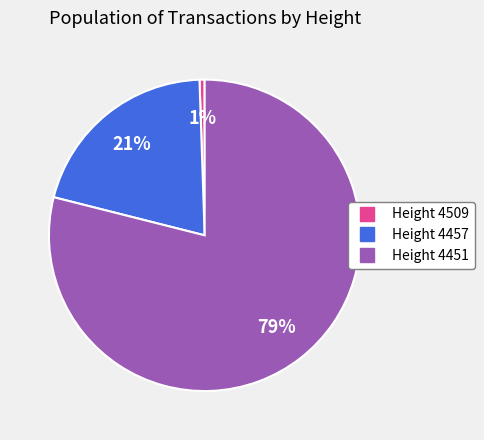

To the nearest percent, what is the average slice percentage?

33%